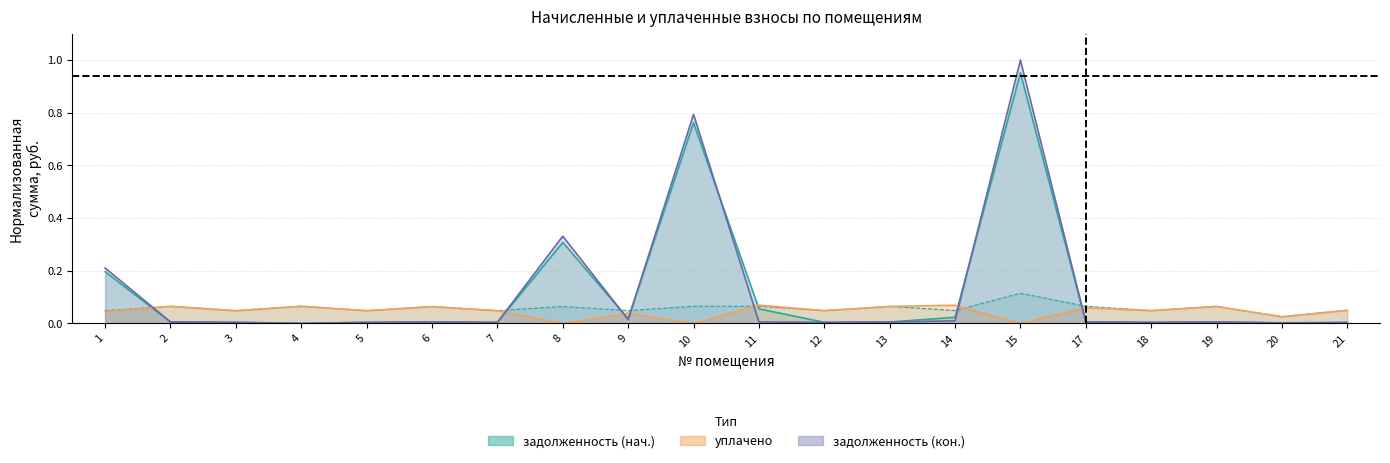

At how many categories does at least one series exceed 0?

20